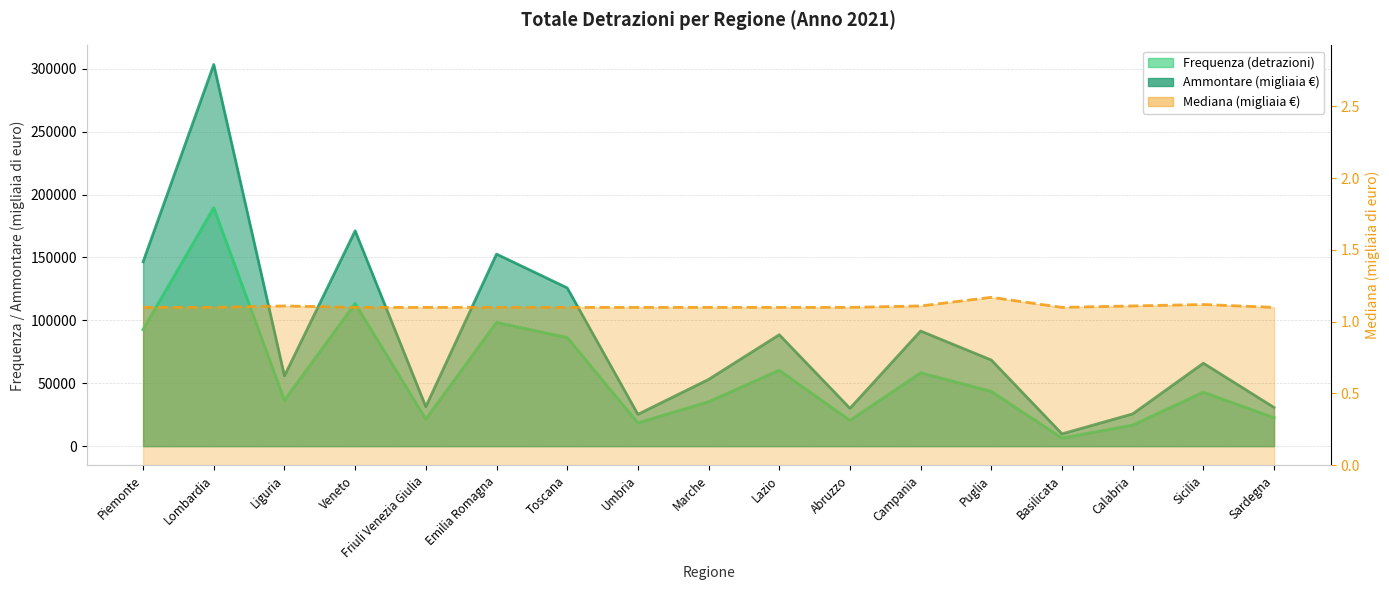

Which series has the widest spread of values?

Totale detrazioni - Ammontare